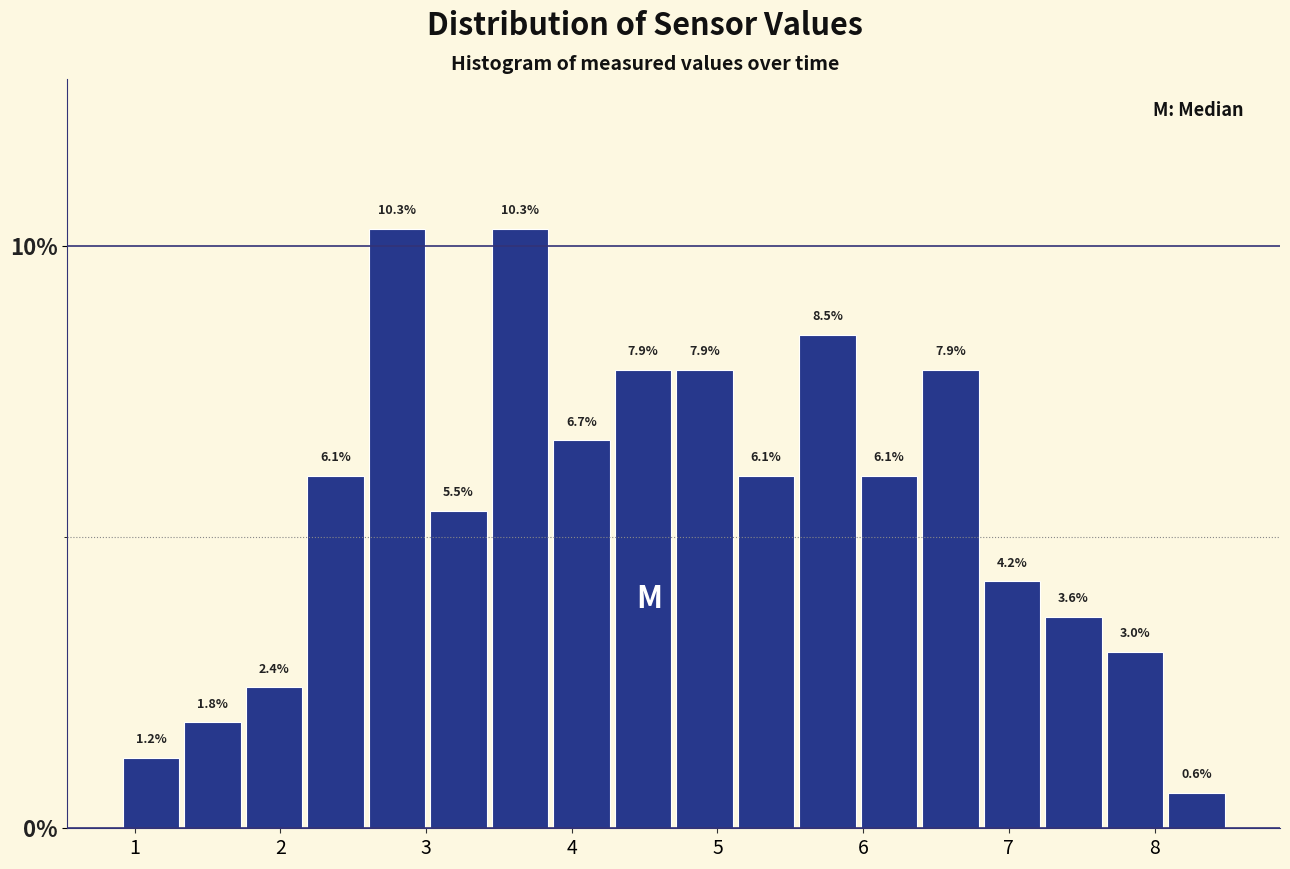

Reading left to right, list every bar in this chart as the range it spans on the x-axis followed by its height. The bar edges are not printed on the chart, so give them approximately, as read against the axis.

0.9 to 1.3: 1.2
1.3 to 1.7: 1.8
1.7 to 2.2: 2.4
2.2 to 2.6: 6.1
2.6 to 3.0: 10.3
3.0 to 3.4: 5.5
3.4 to 3.9: 10.3
3.9 to 4.3: 6.7
4.3 to 4.7: 7.9
4.7 to 5.1: 7.9
5.1 to 5.5: 6.1
5.5 to 6.0: 8.5
6.0 to 6.4: 6.1
6.4 to 6.8: 7.9
6.8 to 7.2: 4.2
7.2 to 7.7: 3.6
7.7 to 8.1: 3.0
8.1 to 8.5: 0.6